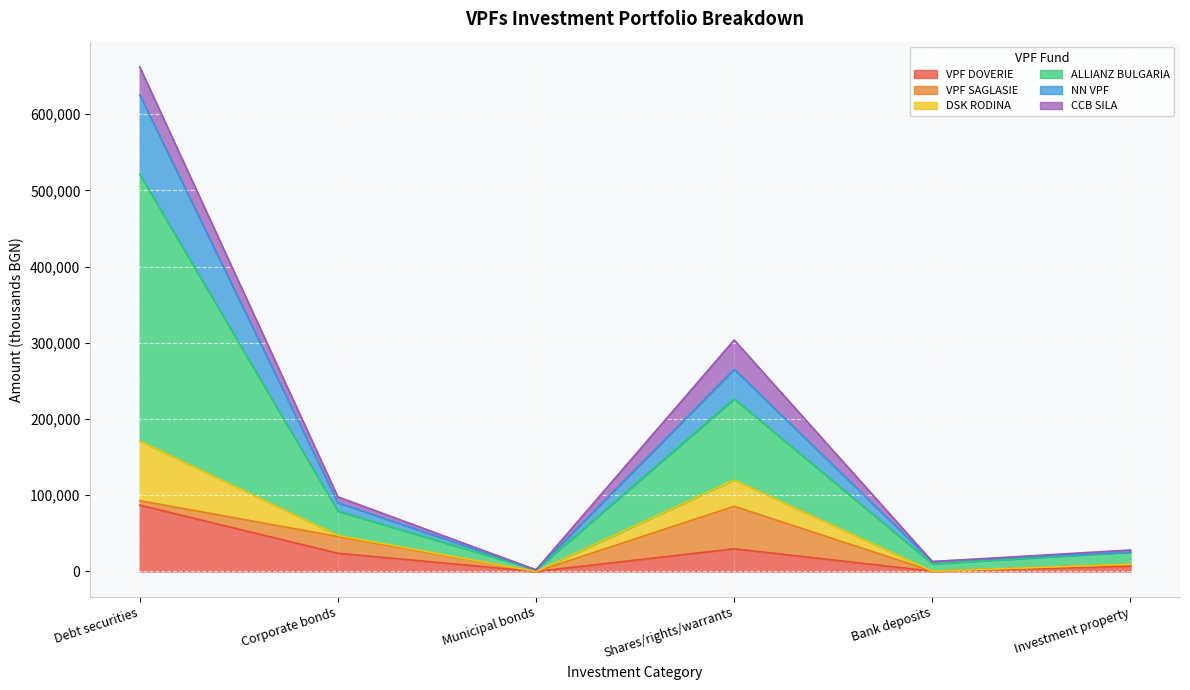

At which label does VPF DOVERIE reach its minimum?

Municipal bonds